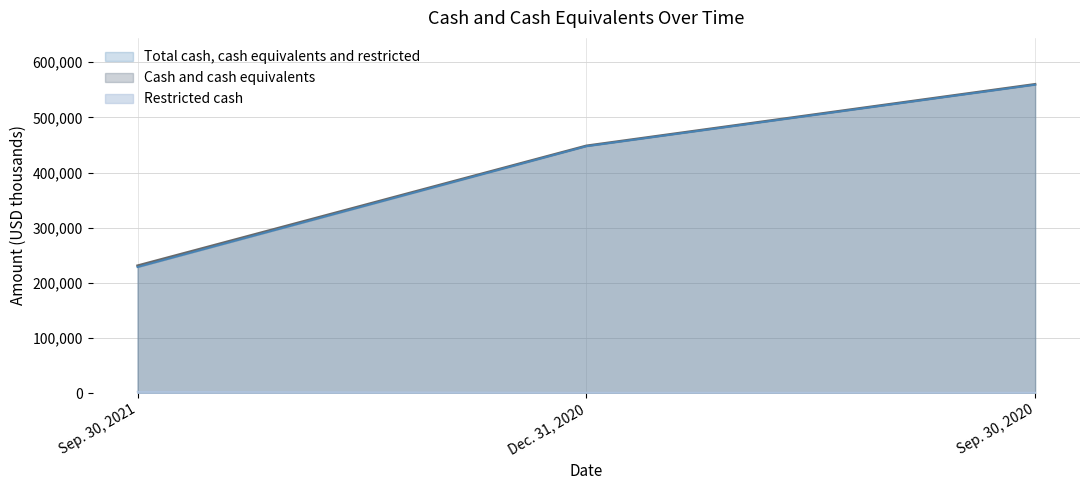

What is the sum of all Total cash, cash equivalents and restricted values?

1239821